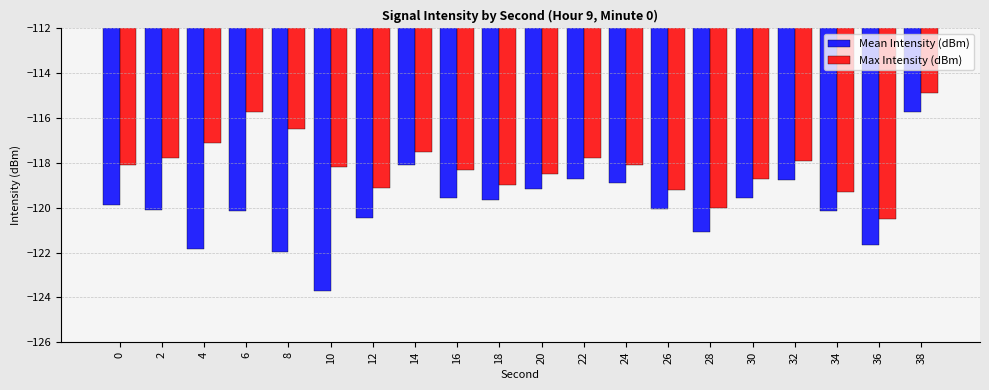

What is the difference between the Max Intensity (dBm) values at 32 and 18?

1.1